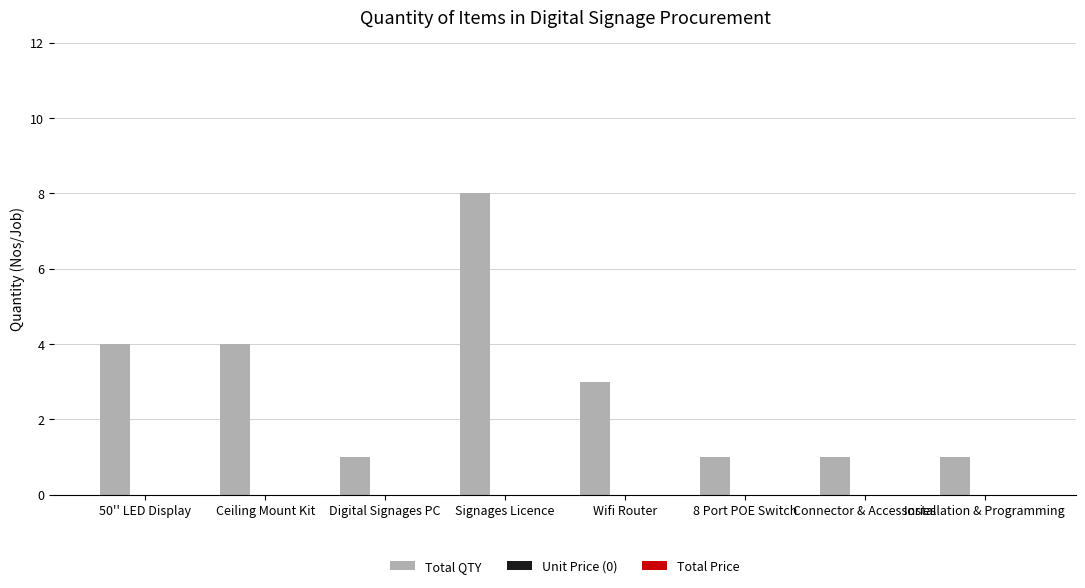

What is the label of the 4th bar from the left?

Signages Licence